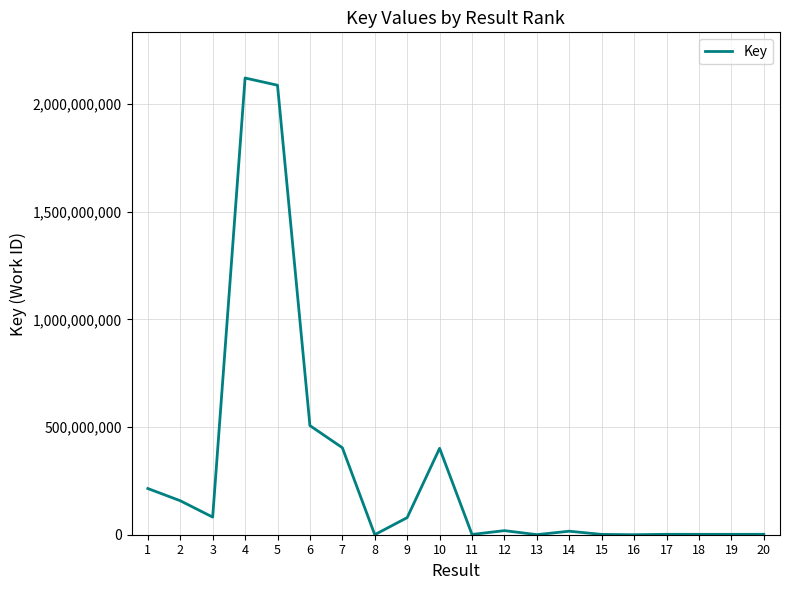

What is the ratio of the value at 18 to the value at 13?

5.7